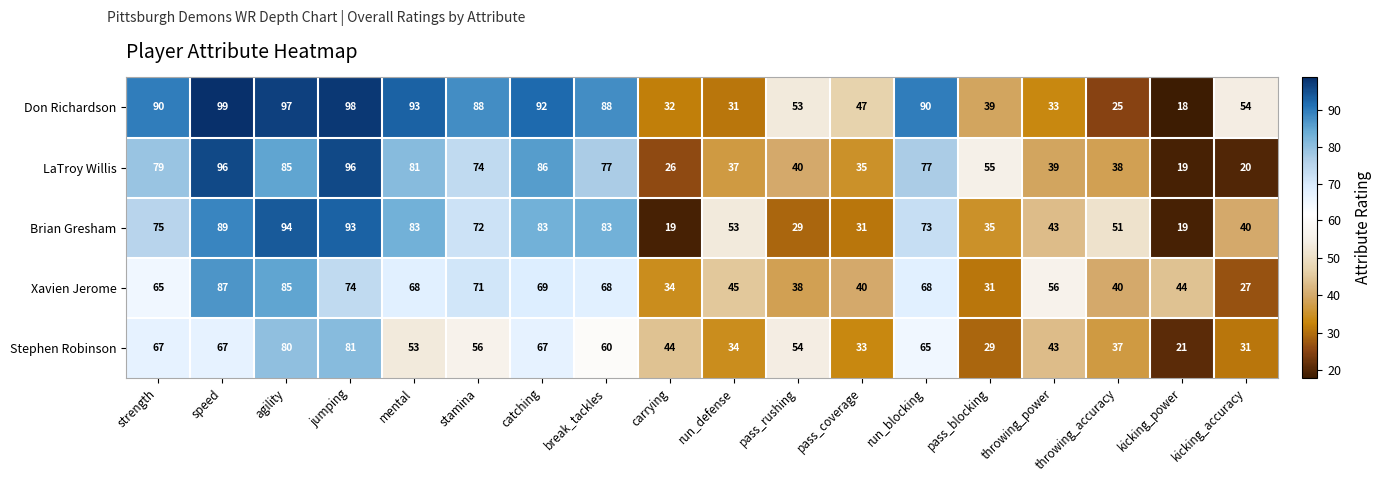

Count the number of data series in this chart.

5